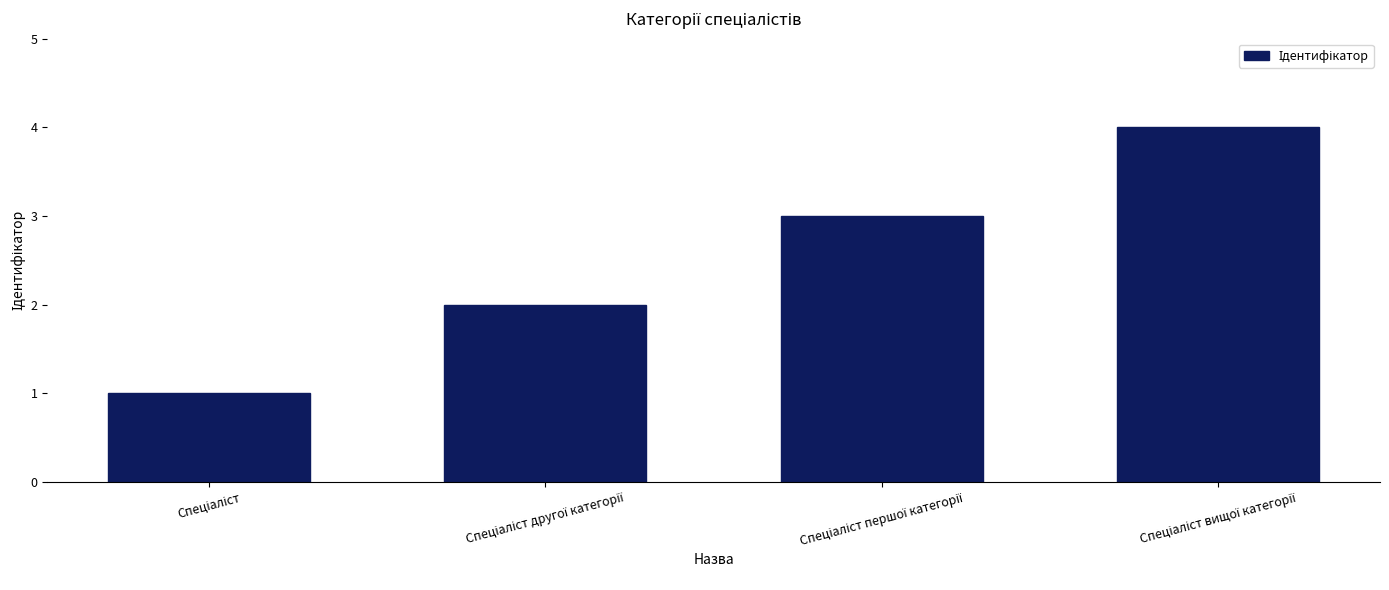

What is the maximum value shown in the chart?

4